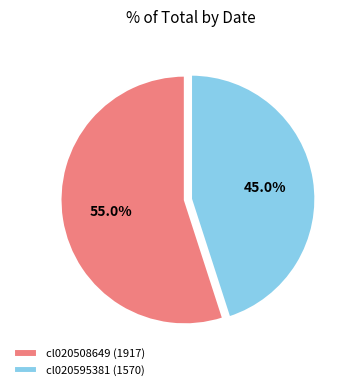

Rank the categories by value from lowest to highest.

cl020595381 (1570), cl020508649 (1917)